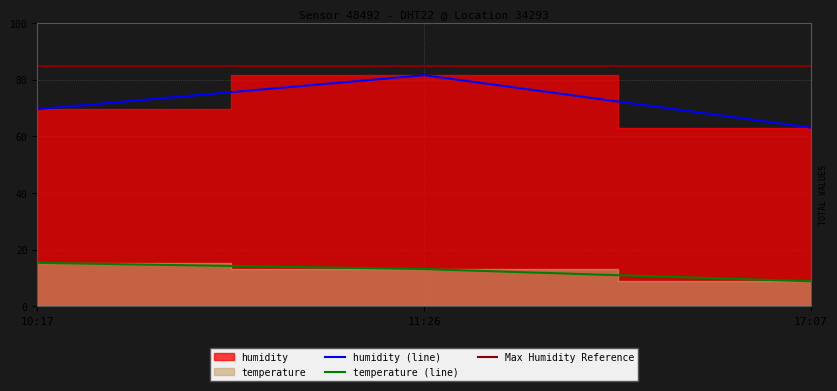

What is the minimum value for humidity (line)?

63.1